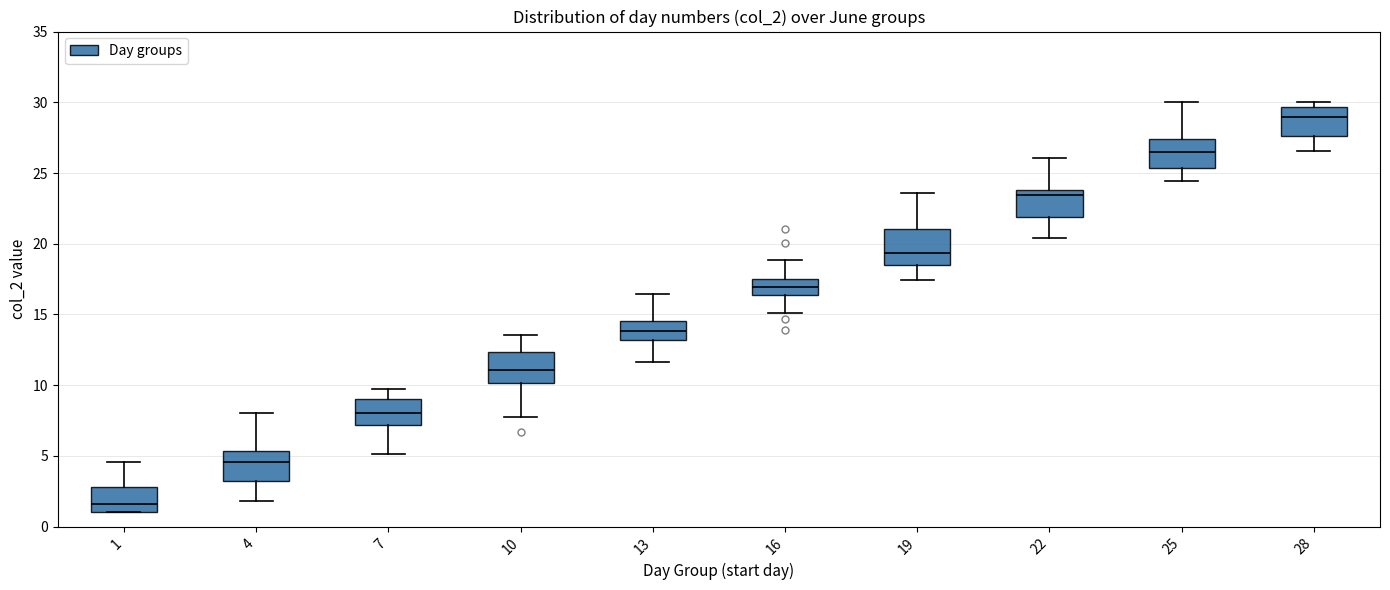

Which box's median line is the highest?

28